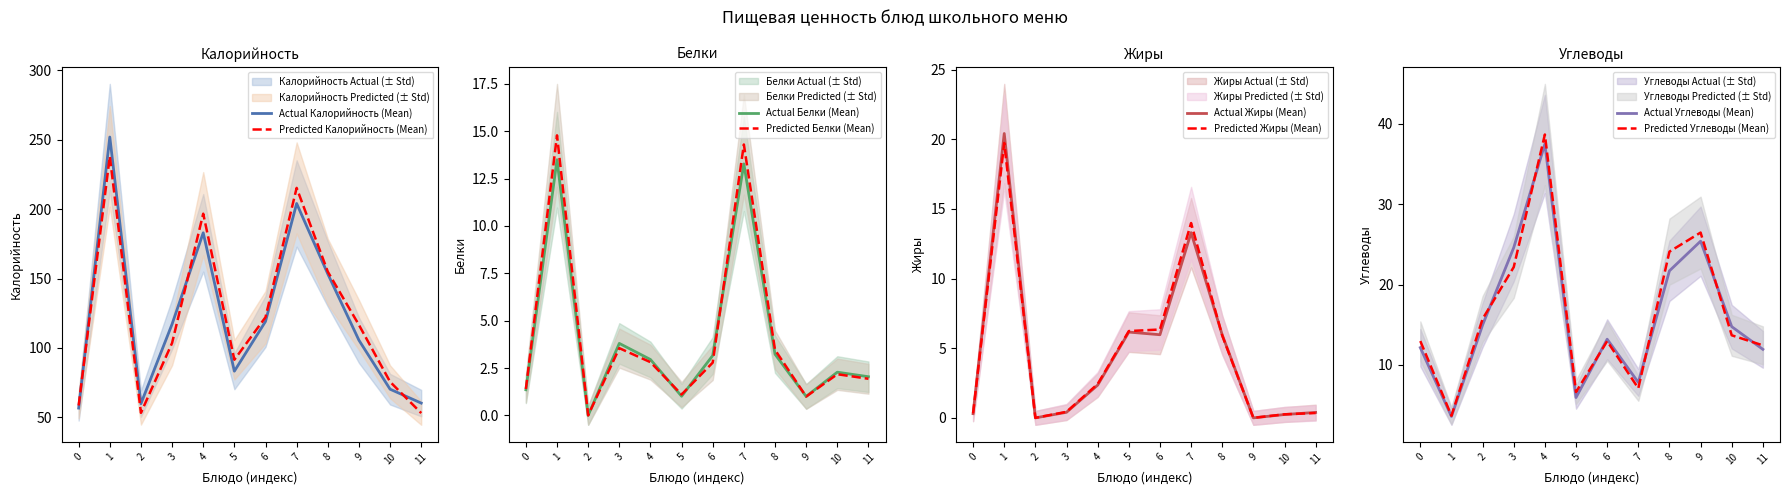

After their last crossing, which series has the higher values: Углеводы or Белки?

Углеводы